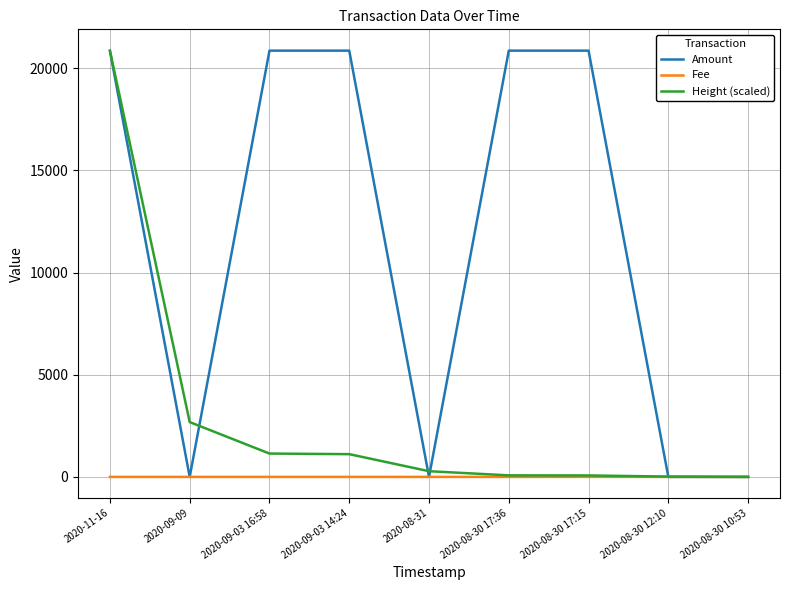

At which label is Height (scaled) closest to 10428?

2020-09-09